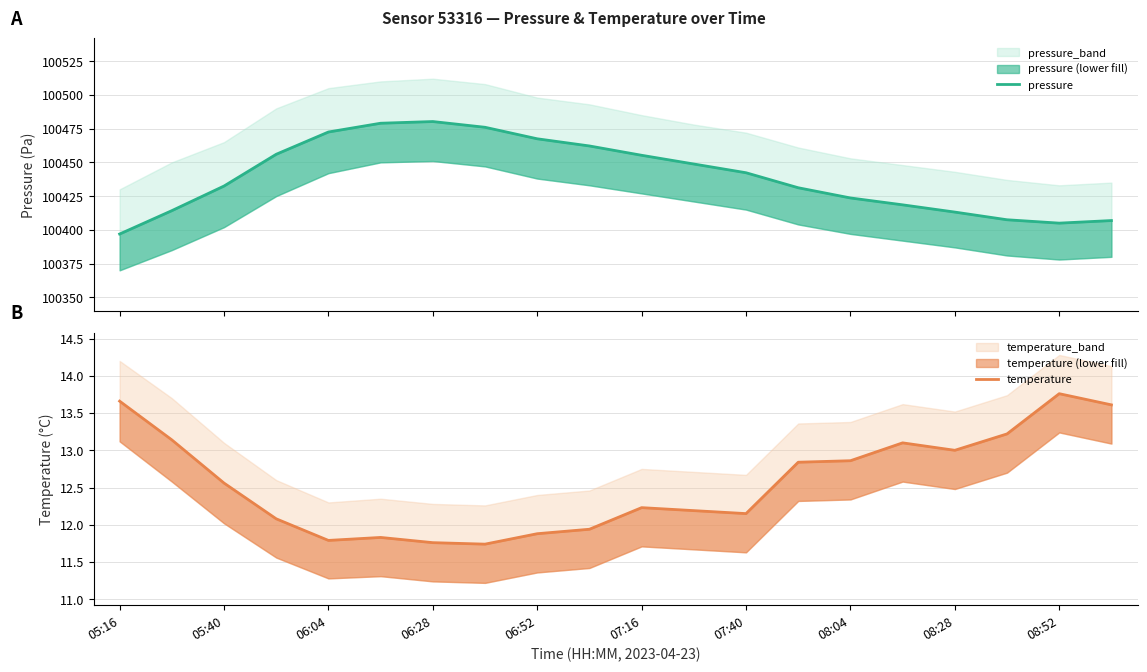

Which series changed the most between 13 and 18?

pressure